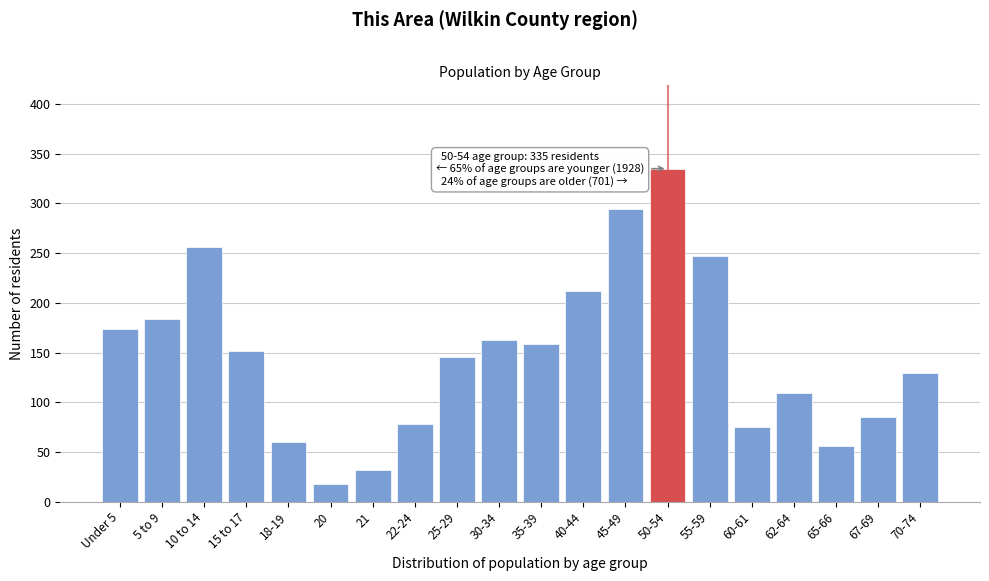

Reading left to right, extract all data points from this chart.

Under 5=174	5 to 9=184	10 to 14=256	15 to 17=152	18-19=60	20=18	21=32	22-24=78	25-29=146	30-34=163	35-39=159	40-44=212	45-49=294	50-54=335	55-59=247	60-61=75	62-64=109	65-66=56	67-69=85	70-74=129